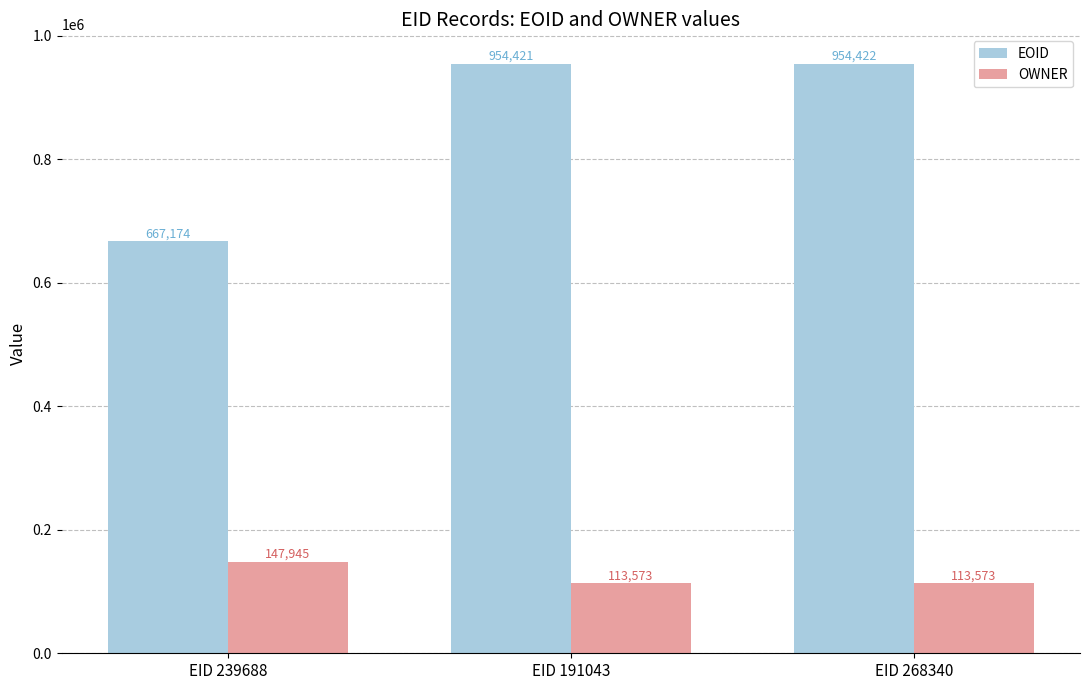

At which category is the sum across all series the highest?

EID 268340